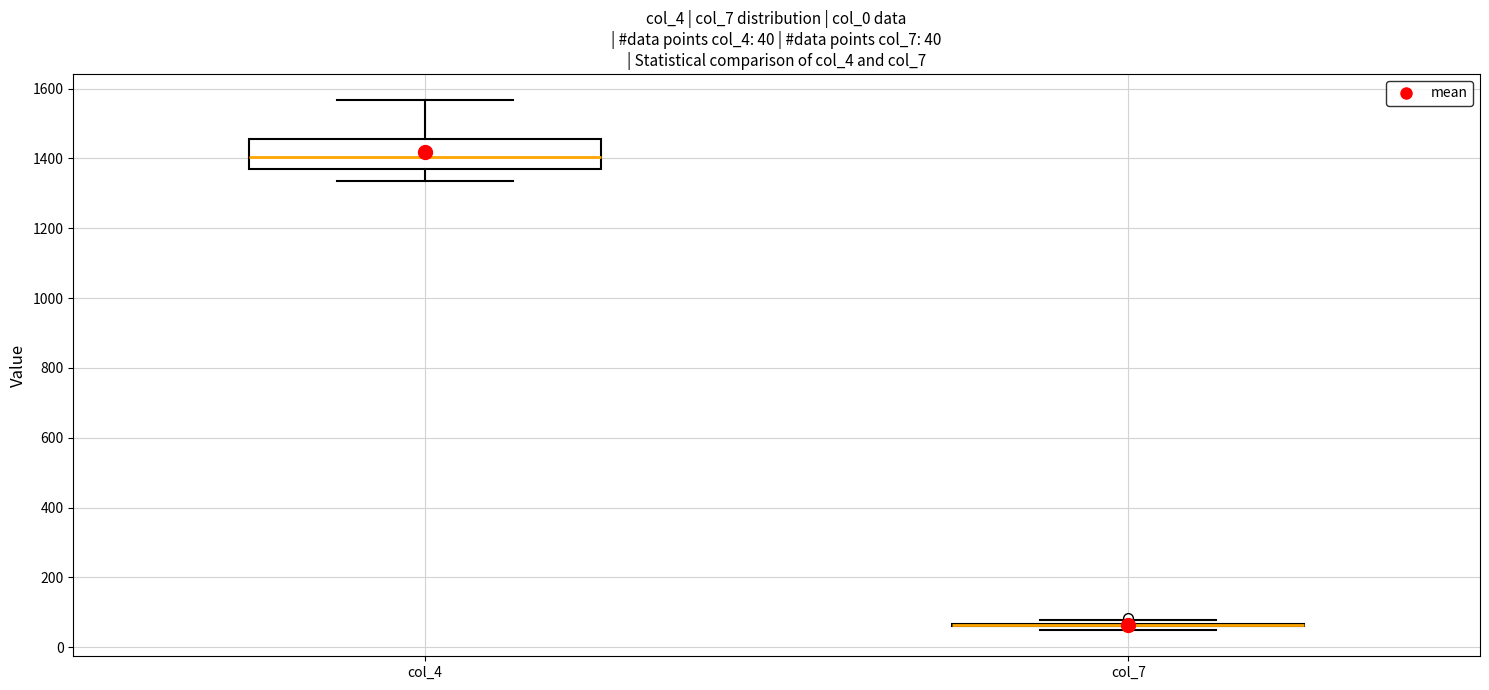

Comparing the boxes themselves (not the whiskers), which one is the tallest?

col_4